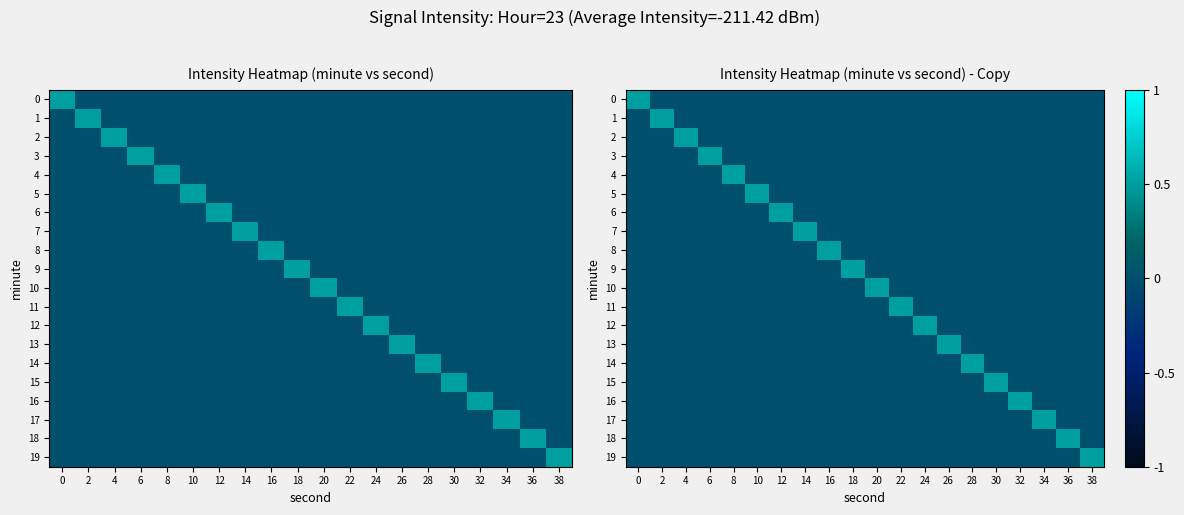

Count the 0 values in the range 0 to 1.

20